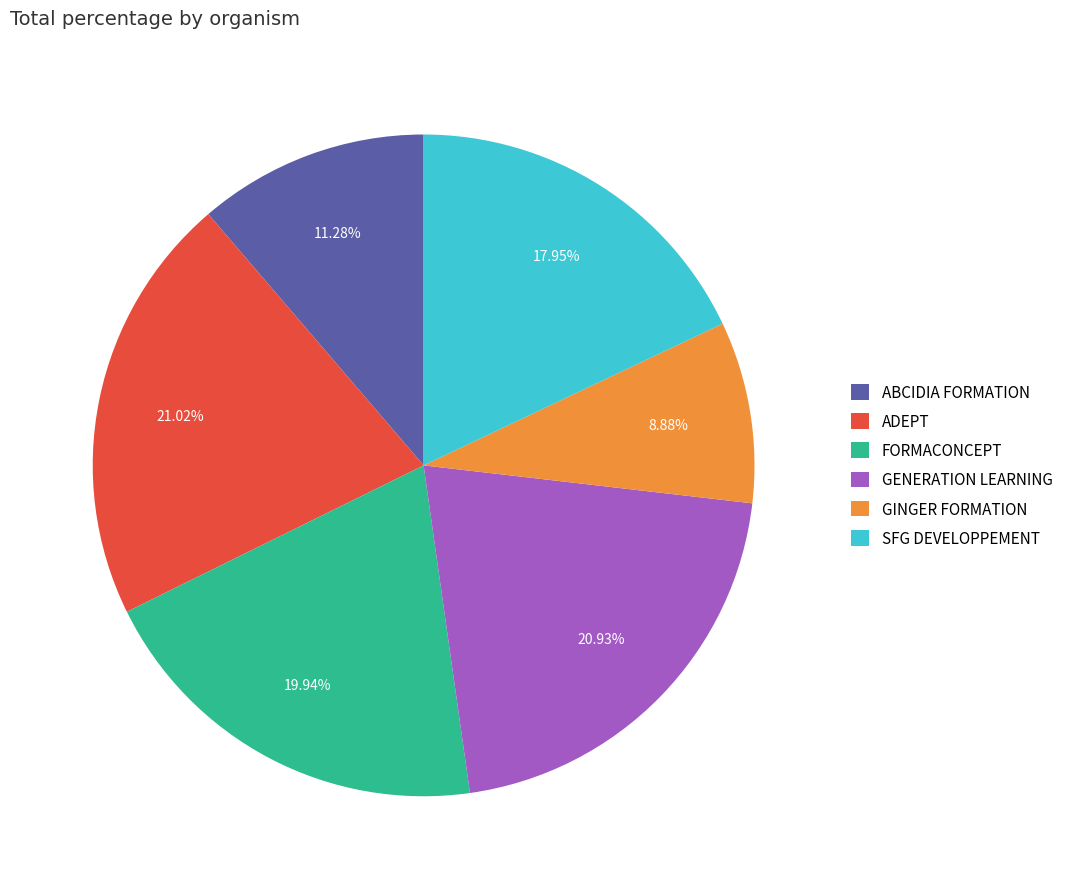

To the nearest percent, what portion does ADEPT represent?

21%